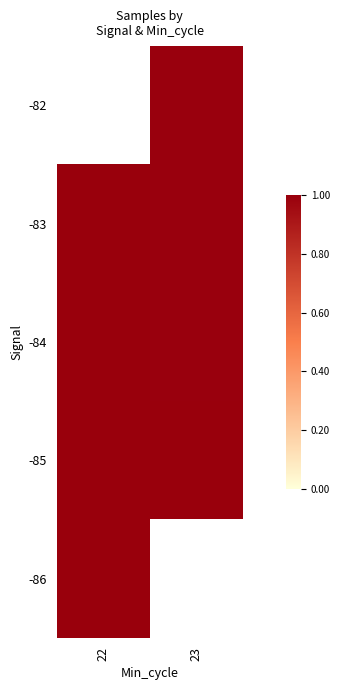

The value of -85 at 22 is 1.6. True or false?

False